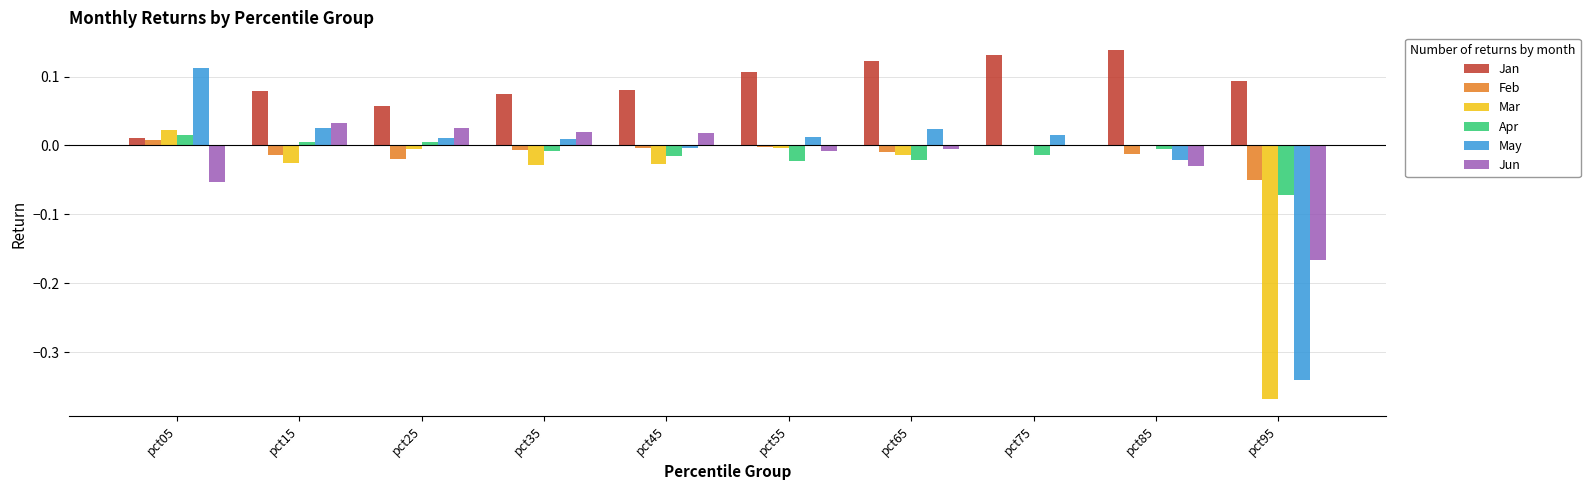

Which series has the largest total across all categories?

Jan